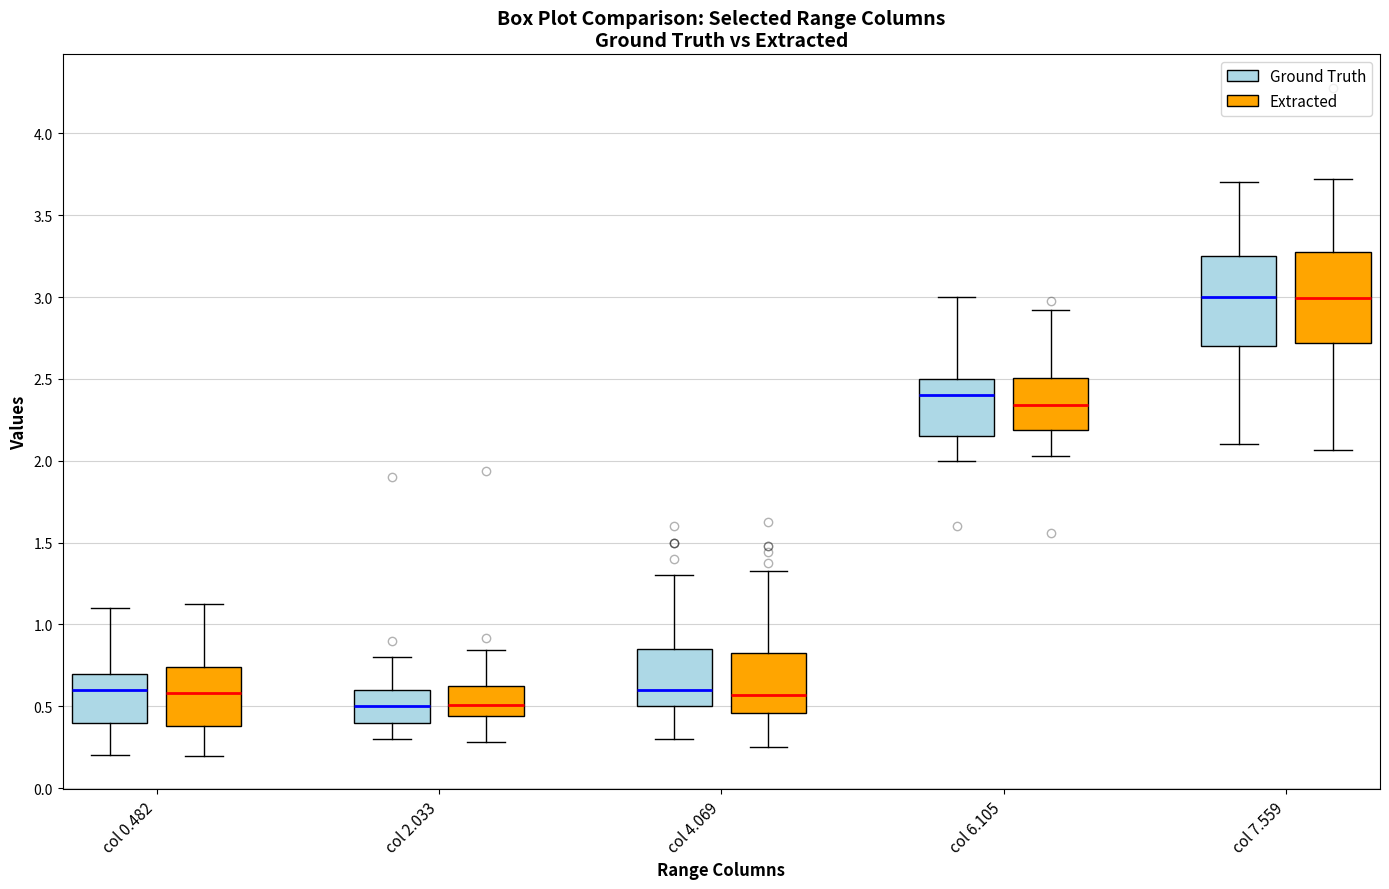

Where does the median line of the box for col 2.033 (Ground Truth) sit on the y-axis? The values are not printed on the chart, so give them approximately, as read against the axis.

0.50